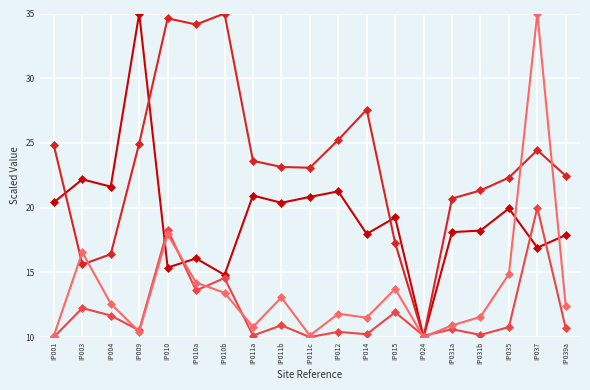

What is the smallest value displayed?

10.0